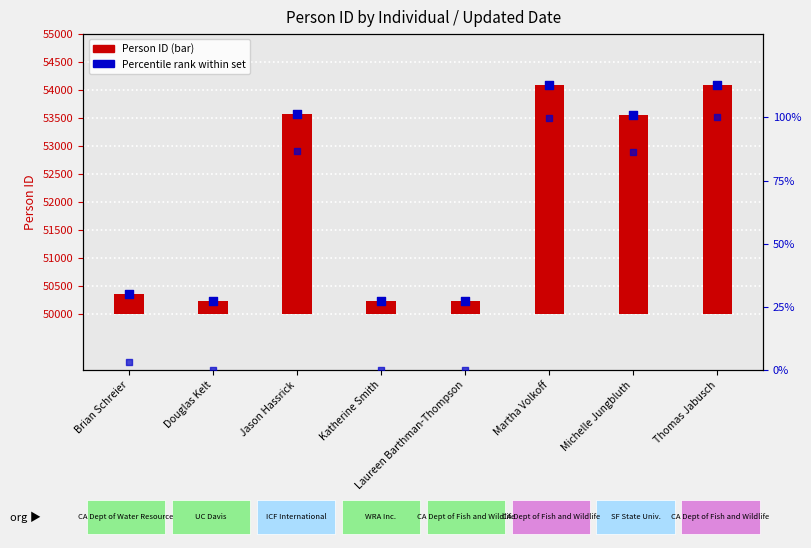

Which series has the largest total across all categories?

ID marker